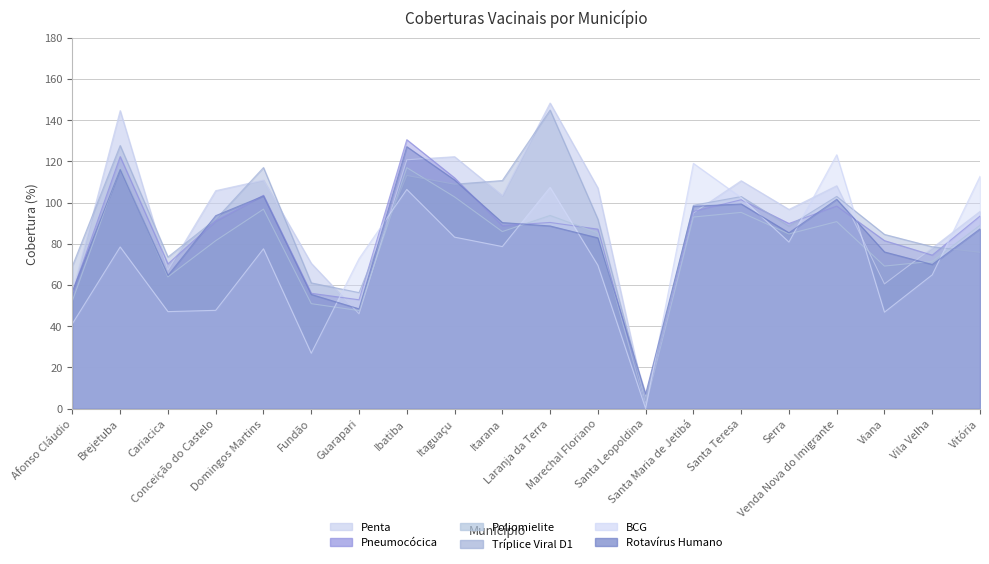

What position from the right is Afonso Cláudio?

20